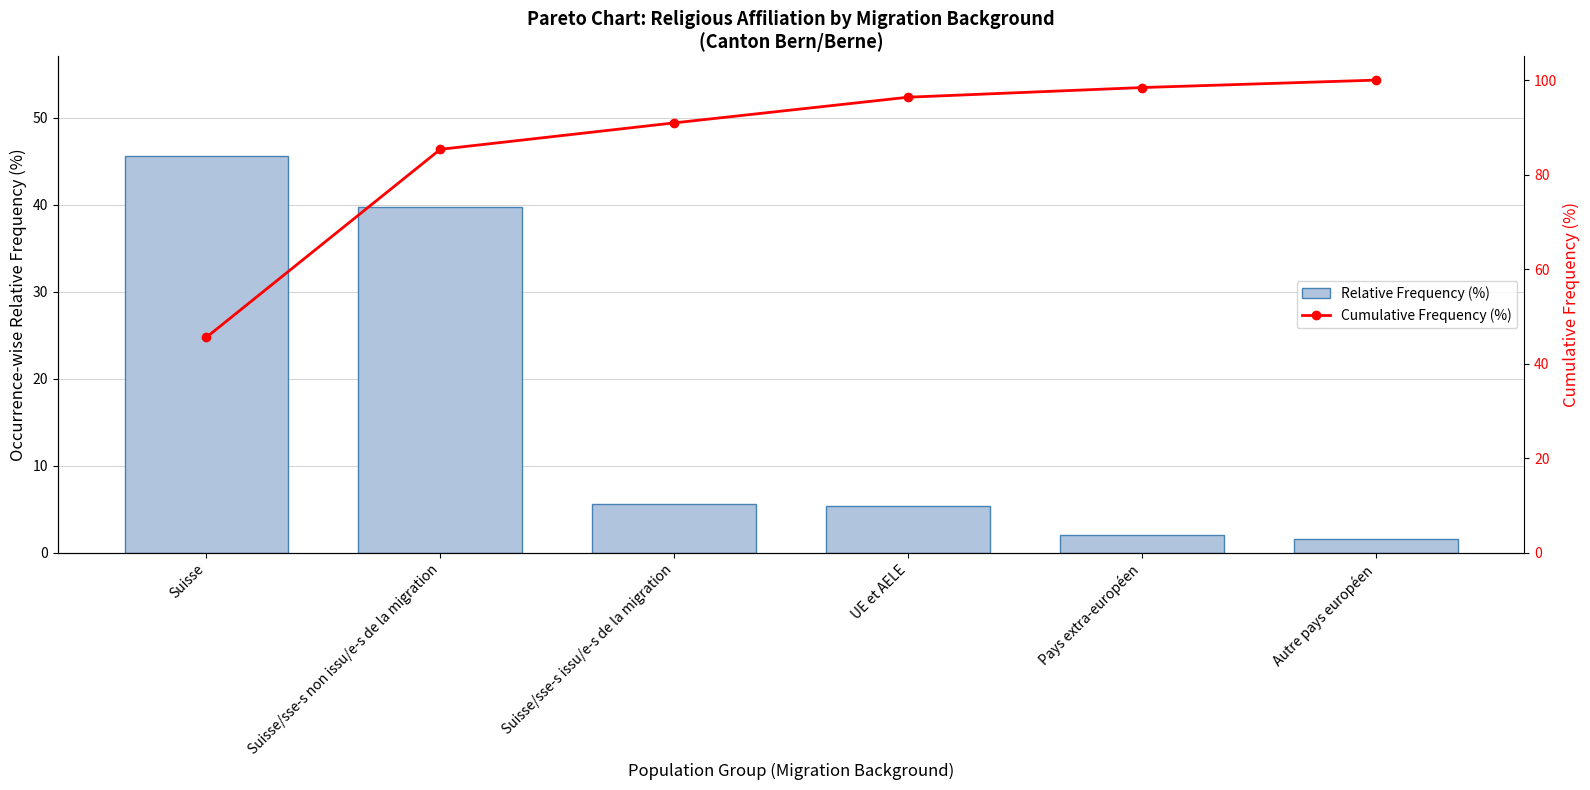

The Relative Frequency (%) series shows 5.4 at UE et AELE. True or false?

True